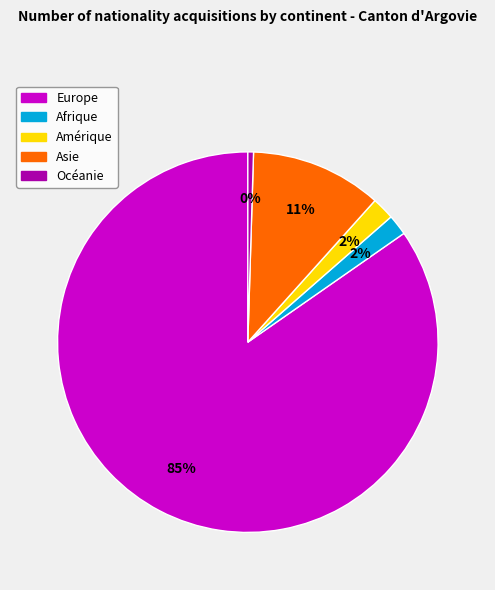

What is the largest slice in the pie chart?

Europe